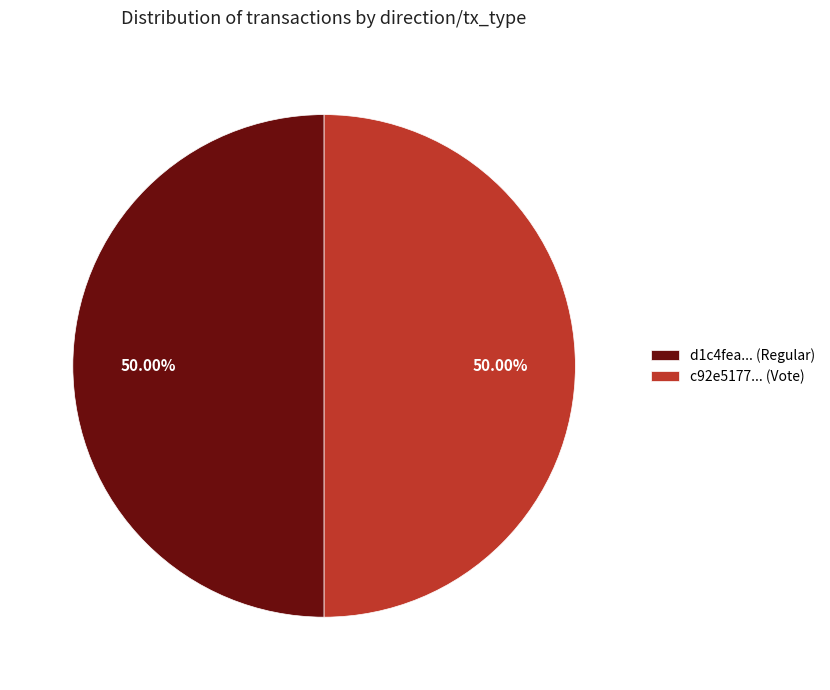

Combined, do d1c4fea... (Regular) and c92e5177... (Vote) account for over 50%?

Yes